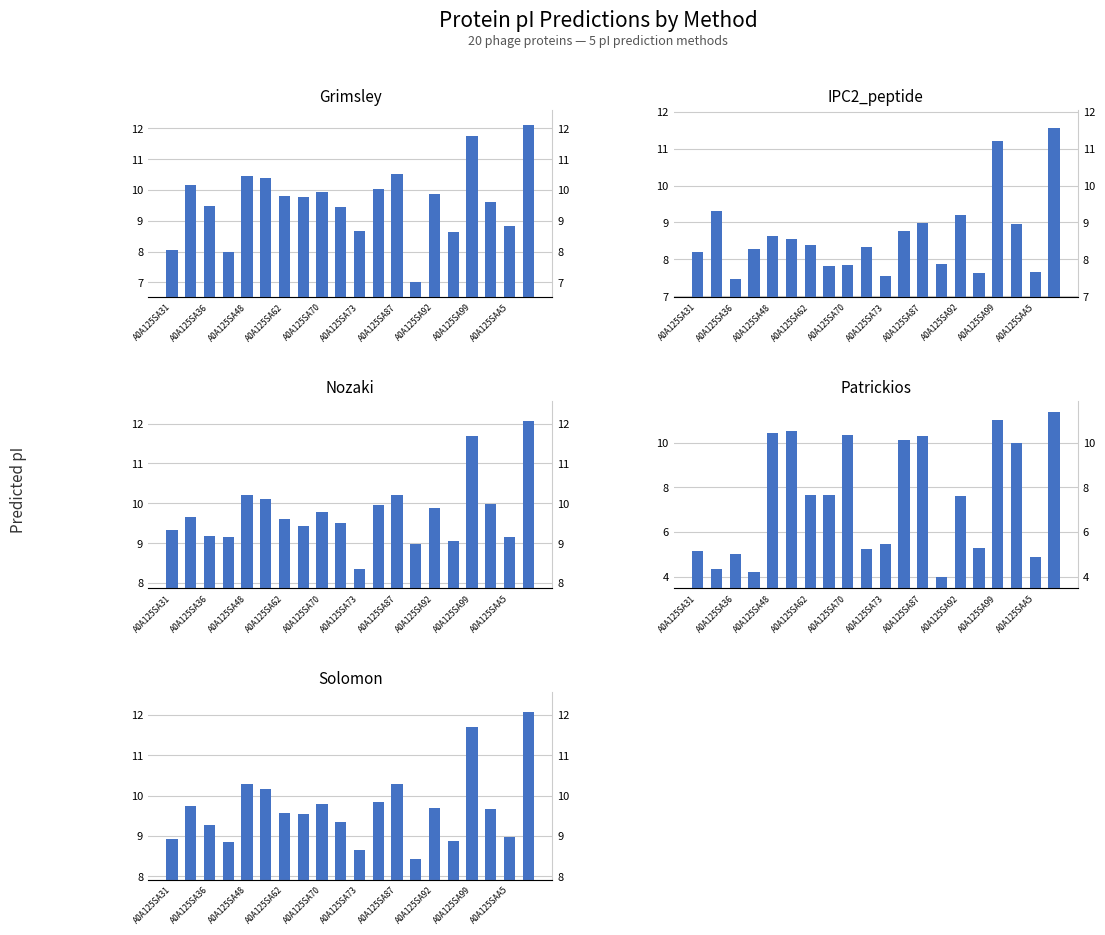

How many groups of bars are there?

20